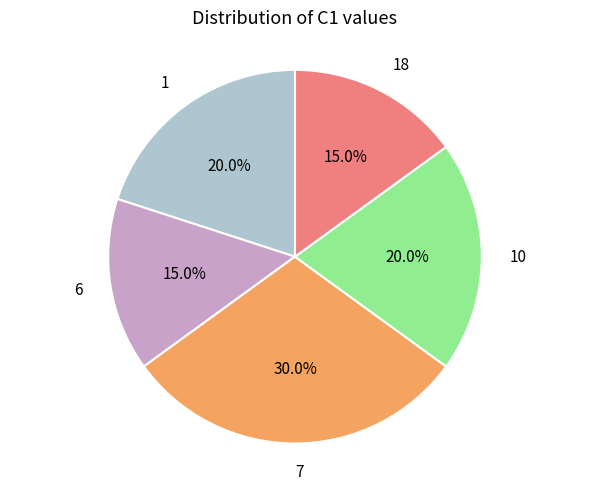

What percentage is the 7 slice, to the nearest percent?

30%